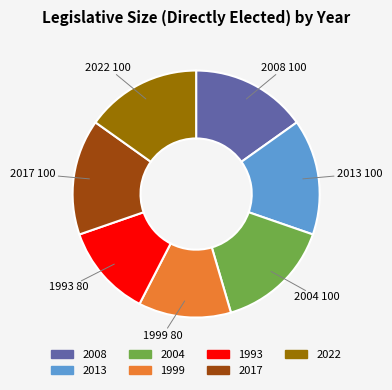

Does 2013 account for over 50% of the chart?

No